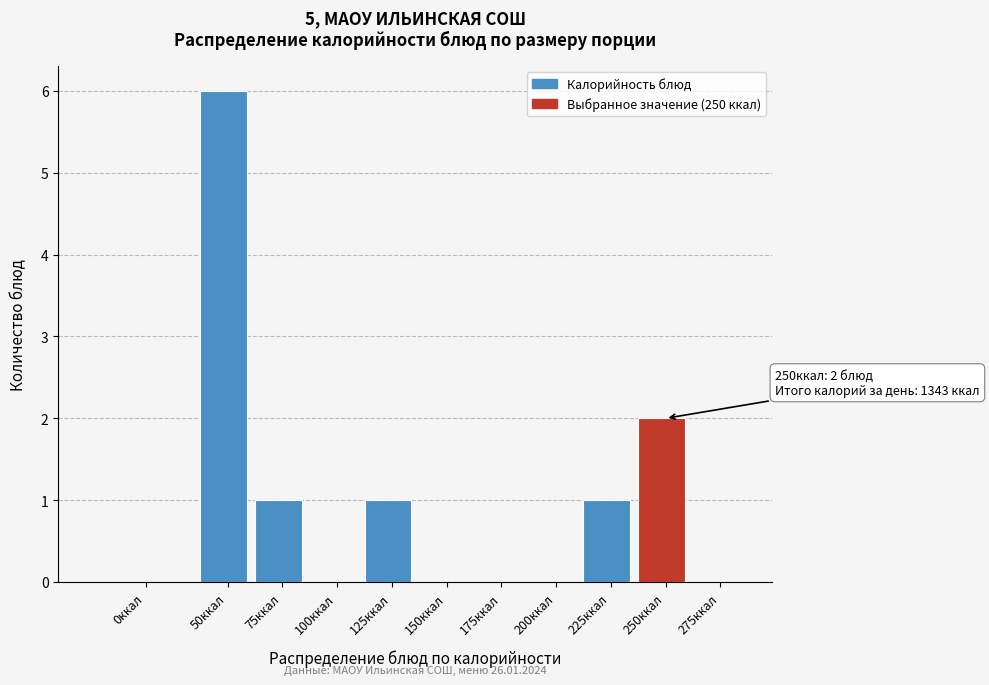

Reading left to right, list all the values displayed in this chart.

0ккал=0	50ккал=6	75ккал=1	100ккал=0	125ккал=1	150ккал=0	175ккал=0	200ккал=0	225ккал=1	250ккал=2	275ккал=0